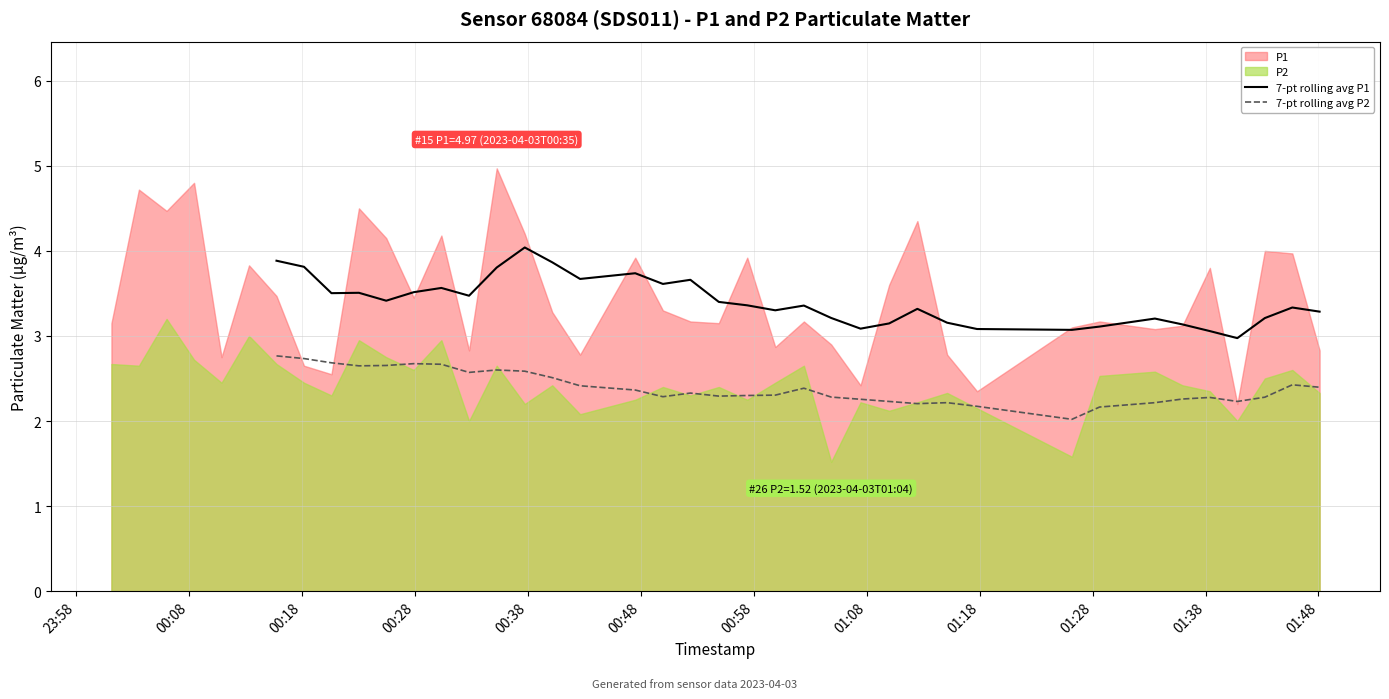

True or false: 7-pt rolling avg P1 and 7-pt rolling avg P2 intersect in this chart.

False